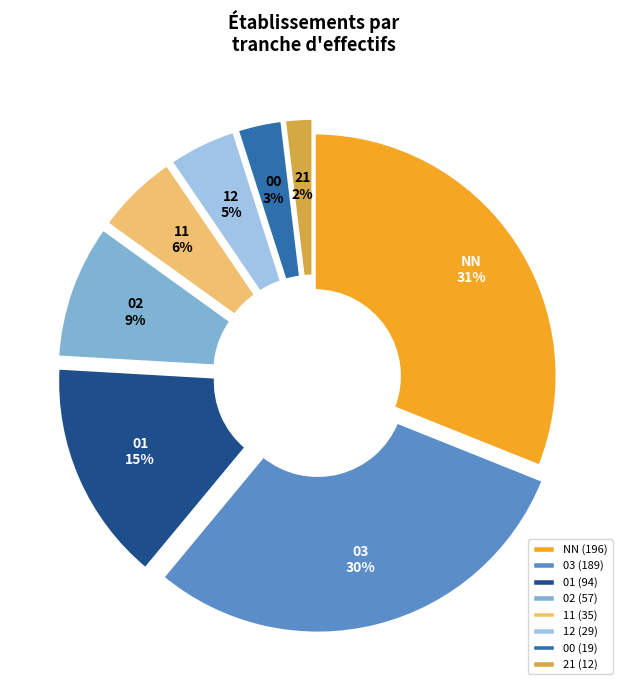

To the nearest percent, what is the difference between the largest and smallest slice percentages?

29%